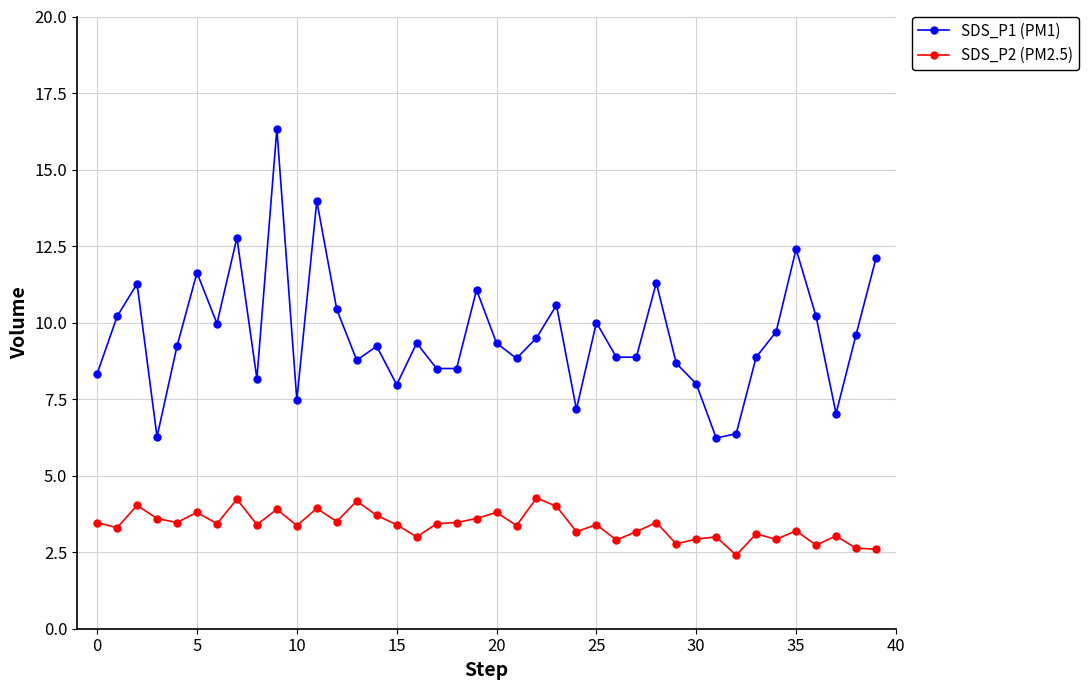

What is the minimum value shown in the chart?

2.4